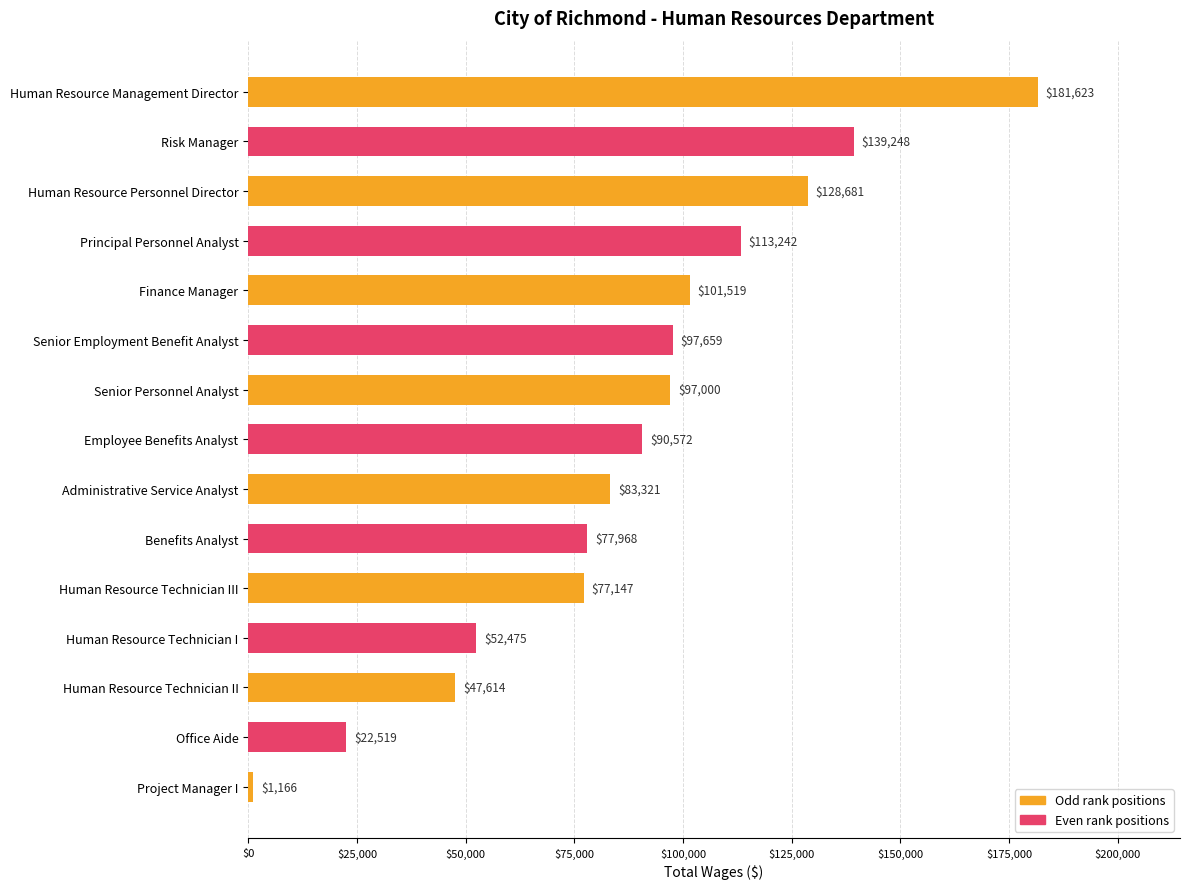

How many bars are there in total?

15